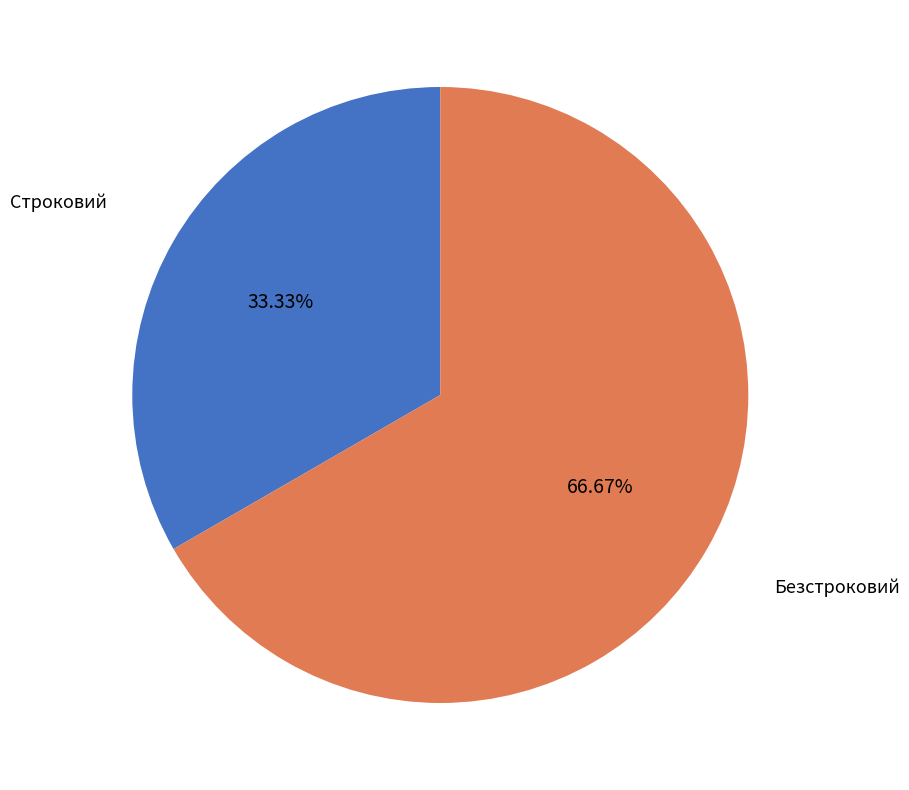

Is there any slice that represents more than half of the pie?

Yes